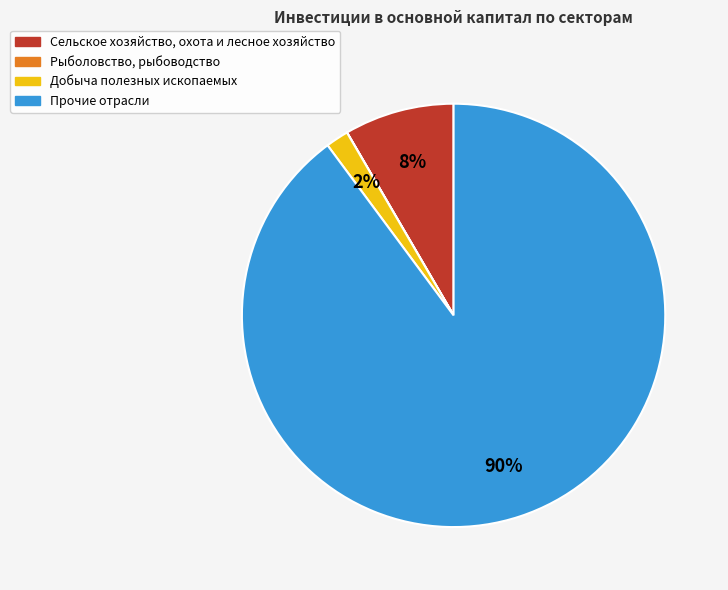

Is there a majority slice in this chart?

Yes